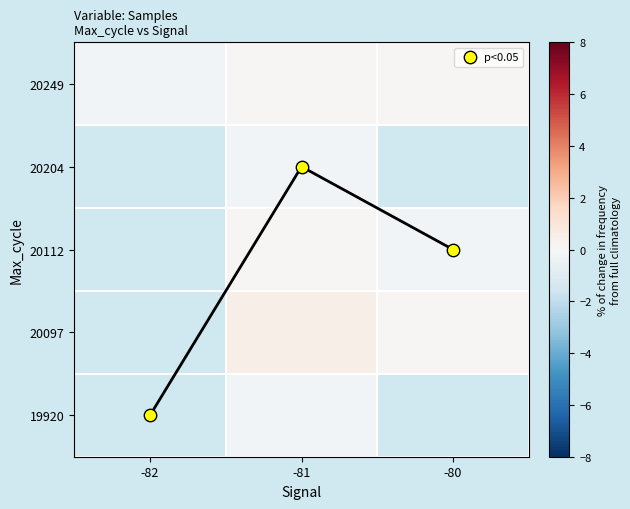

What is the total value across all series at -81?

3.2